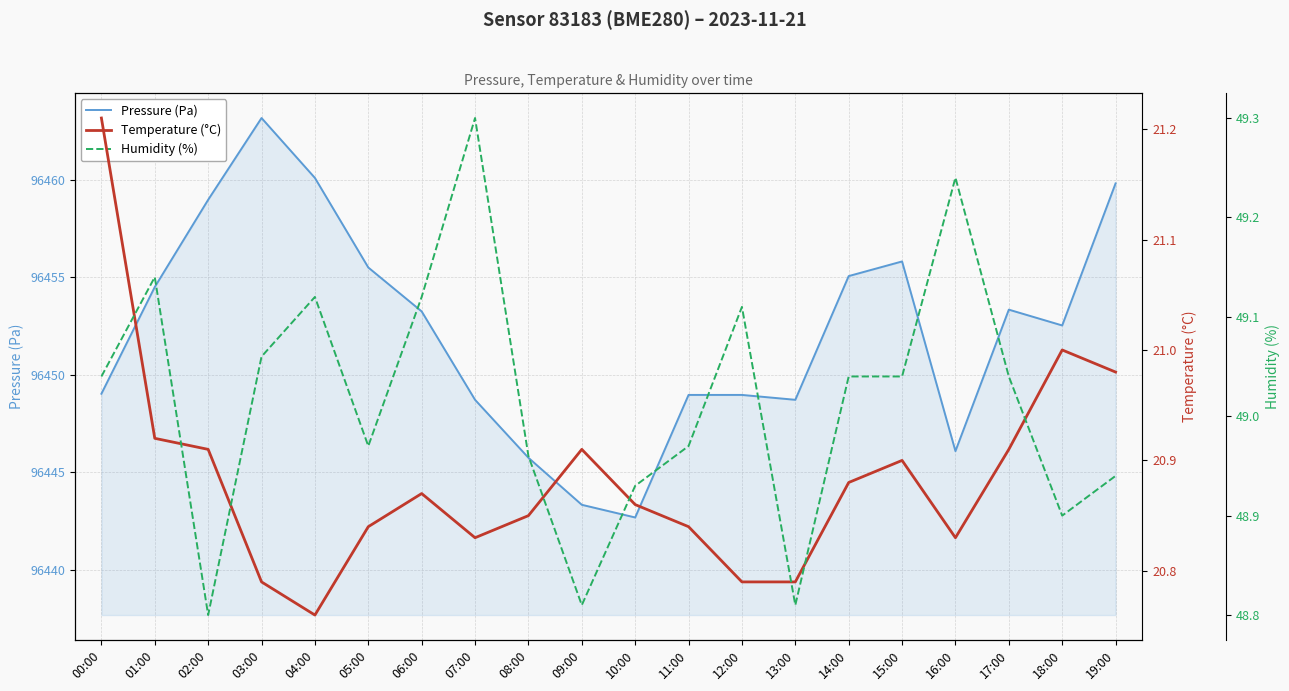

True or false: Temperature (°C) and Pressure (Pa) intersect in this chart.

False